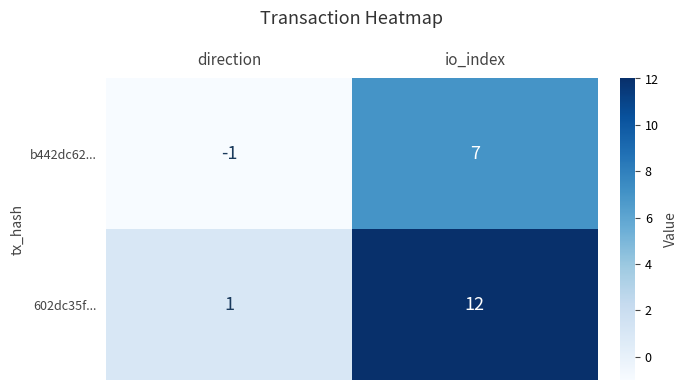

Rank the series at direction from lowest to highest value.

b442dc62..., 602dc35f...